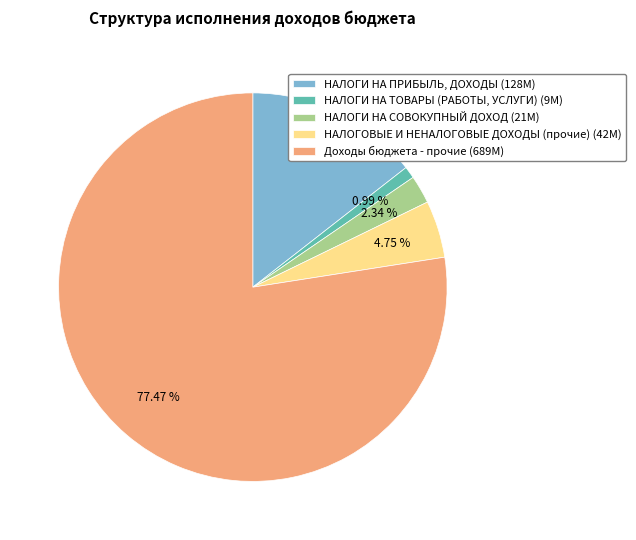

To the nearest percent, what is the average slice percentage?

20%